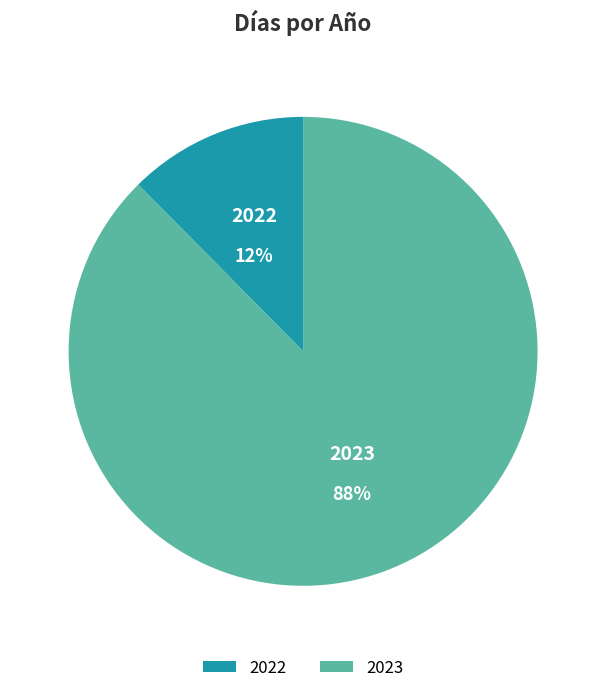

How many slices are in this pie chart?

2